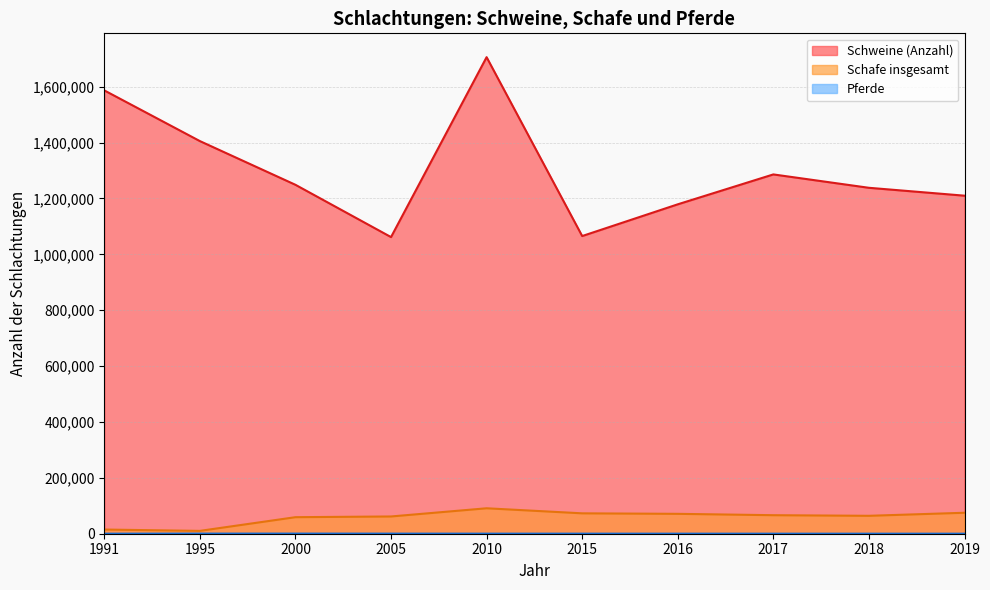

Rank the series by their maximum value, from highest to lowest.

Schweine (Anzahl), Schafe insgesamt, Pferde